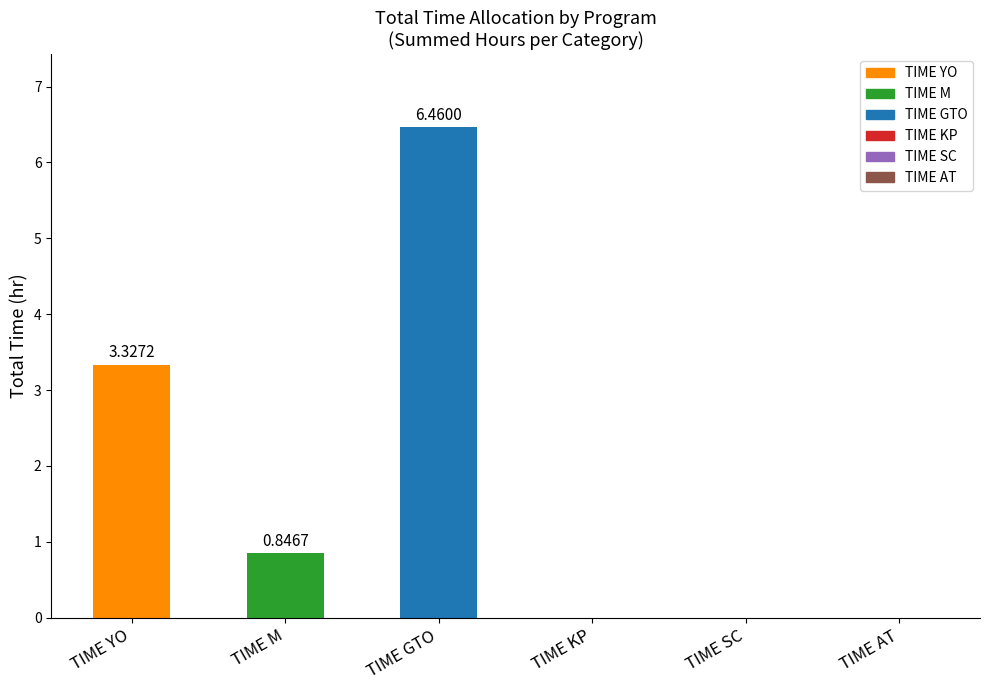

At which label is the value closest to 3?

TIME YO